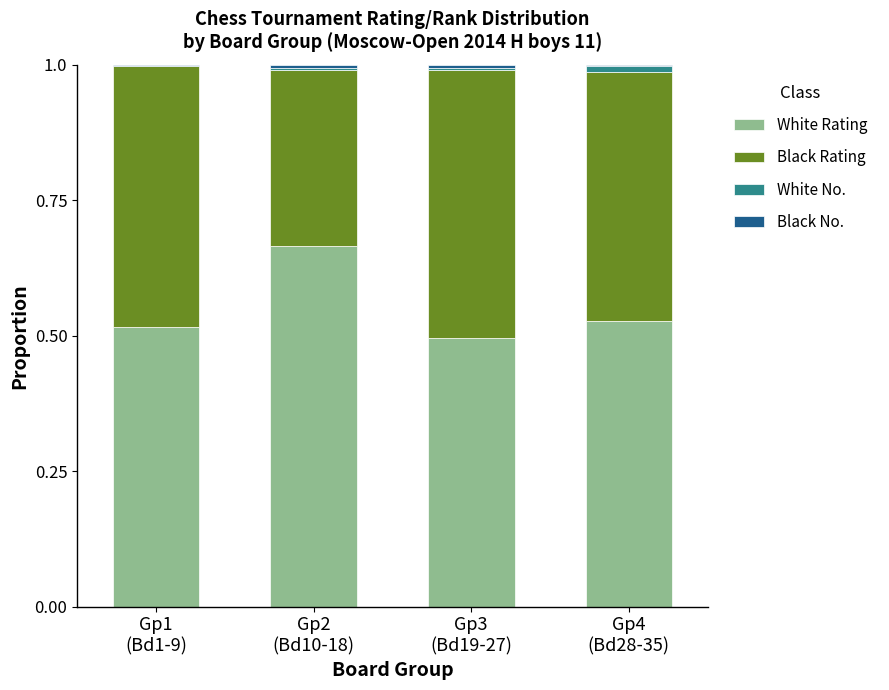

Rank the categories by Black No. value from highest to lowest.

Gp2
(Bd10-18), Gp3
(Bd19-27), Gp1
(Bd1-9), Gp4
(Bd28-35)